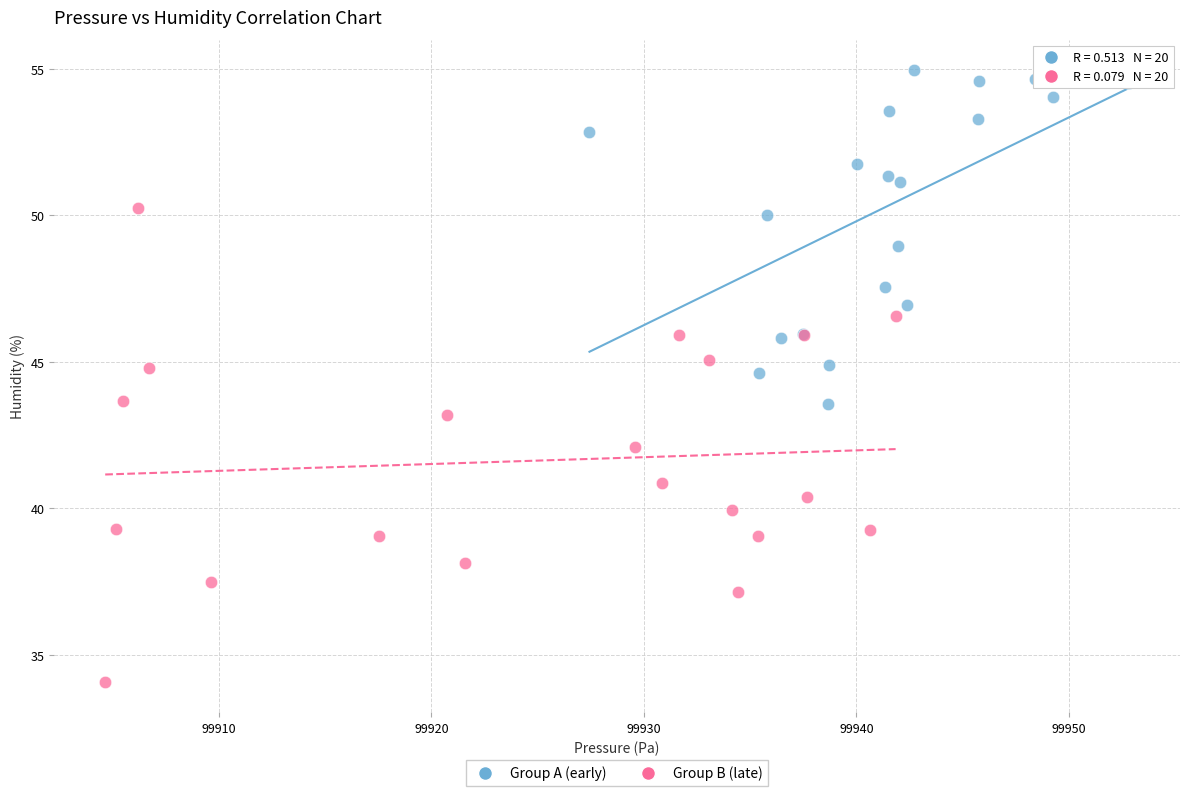

What are all the series names shown in the legend?

Group A (early), Group B (late)